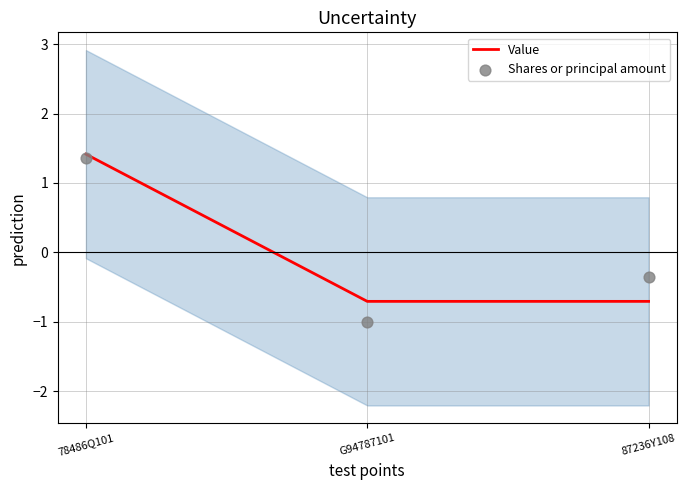

Is the value of Shares or principal amount at 78486Q101 greater than the value of Value at G94787101?

Yes